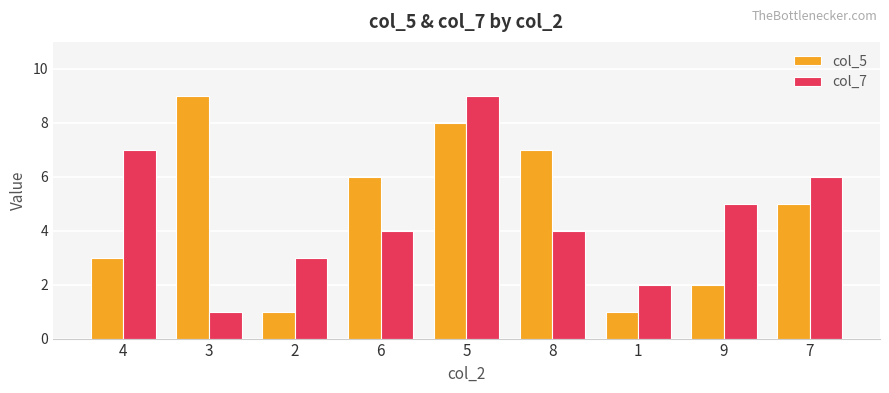

What is the sum of the col_5 values at 3 and 4?

12